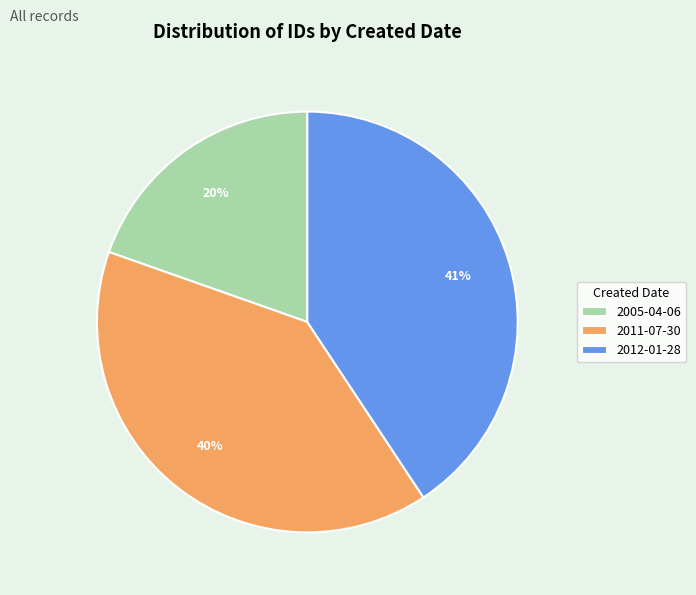

Which category has the biggest portion of the pie?

2012-01-28